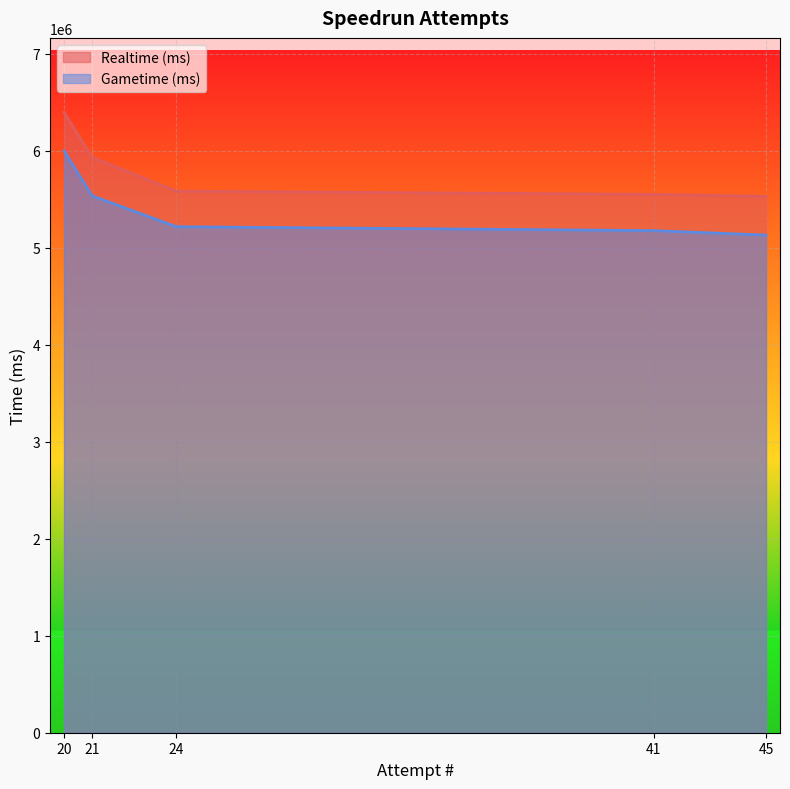

Reading right to left, transcribe all the data shown in this chart.

Realtime (ms): 20=6394399	21=5930327	24=5582213	41=5548487	45=5528111
Gametime (ms): 20=5996835	21=5533763	24=5215379	41=5175165	45=5128868